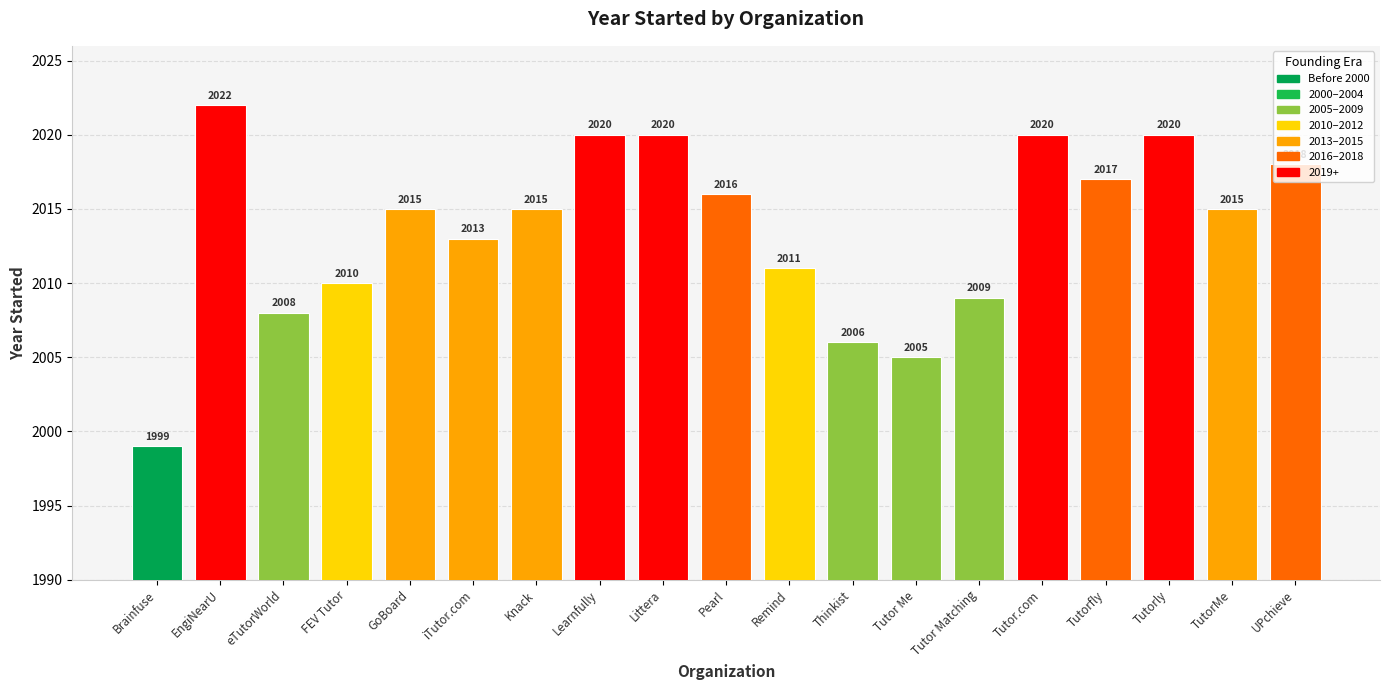

What is the sum of all values?

38259